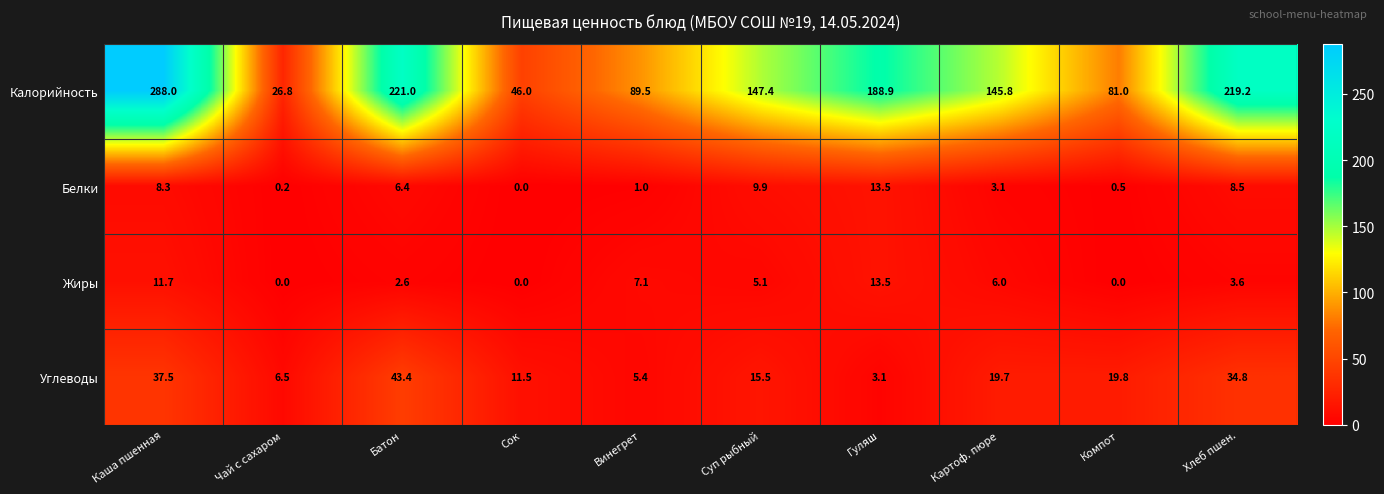

True or false: Жиры has a value of 5.1 at Суп рыбный.

True